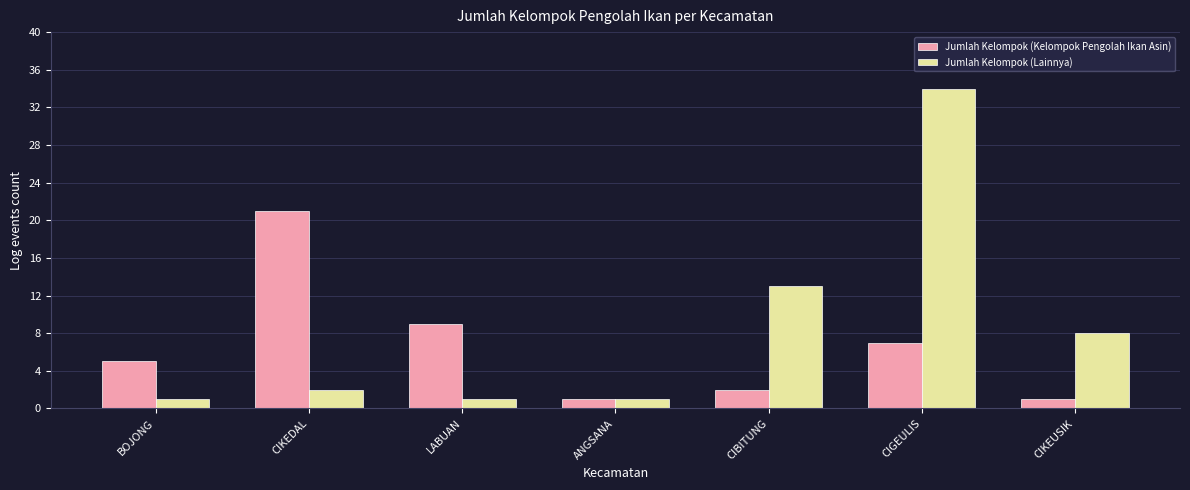

What is the value of the Jumlah Kelompok (Lainnya) bar at the 5th from the left?

13